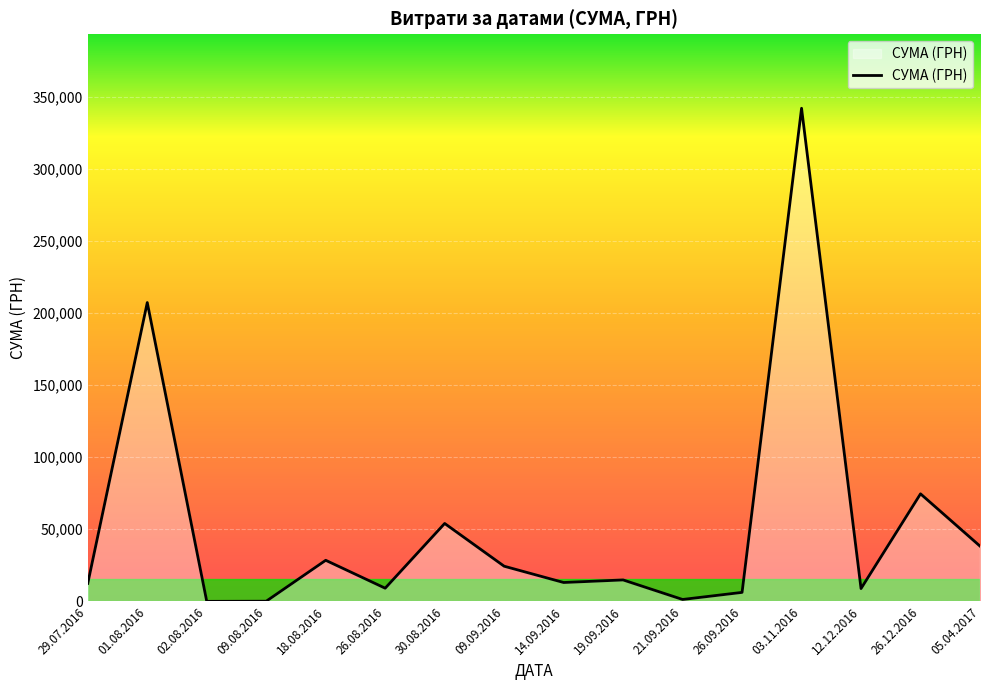

What is the difference between the values at 26.12.2016 and 14.09.2016?

61456.9